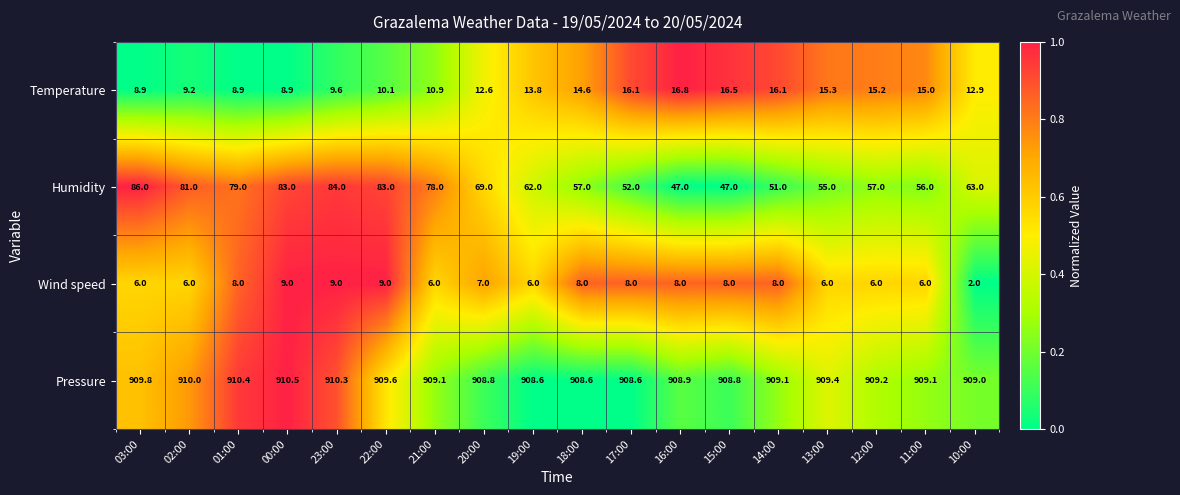

True or false: Wind speed has a value of 2.8 at 03:00.

False